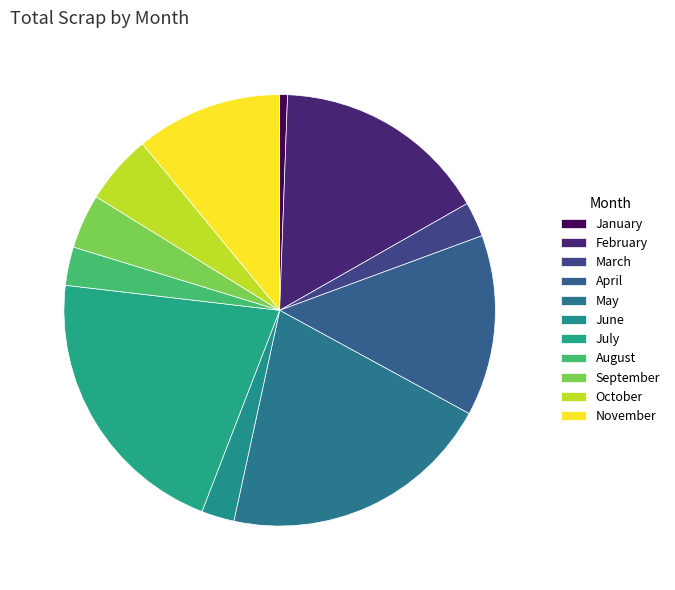

To the nearest percent, what is the difference between the largest and smallest slice percentages?

20%